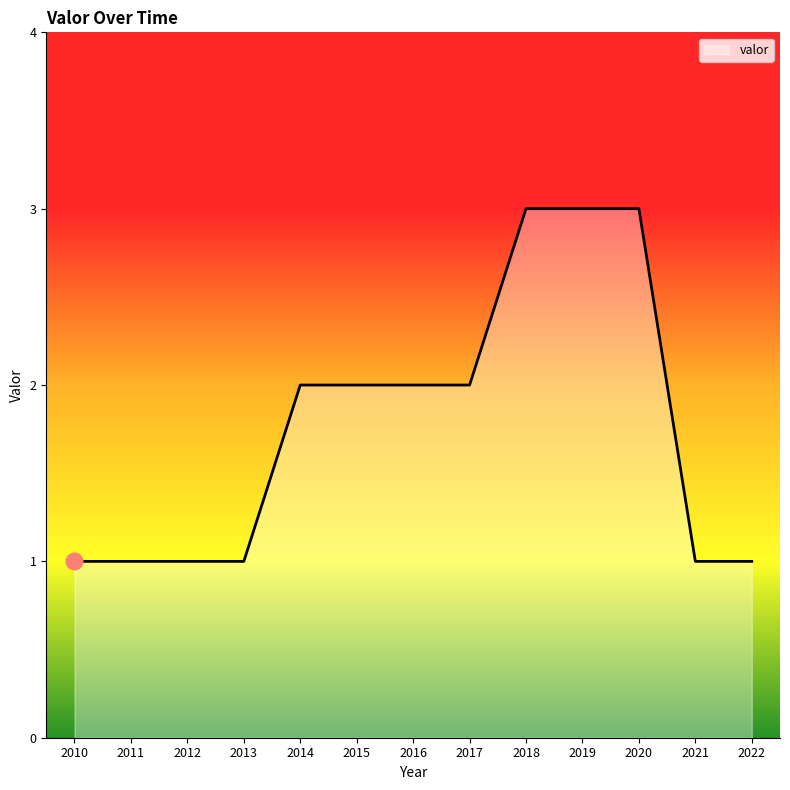

How many distinct data groups are displayed?

1